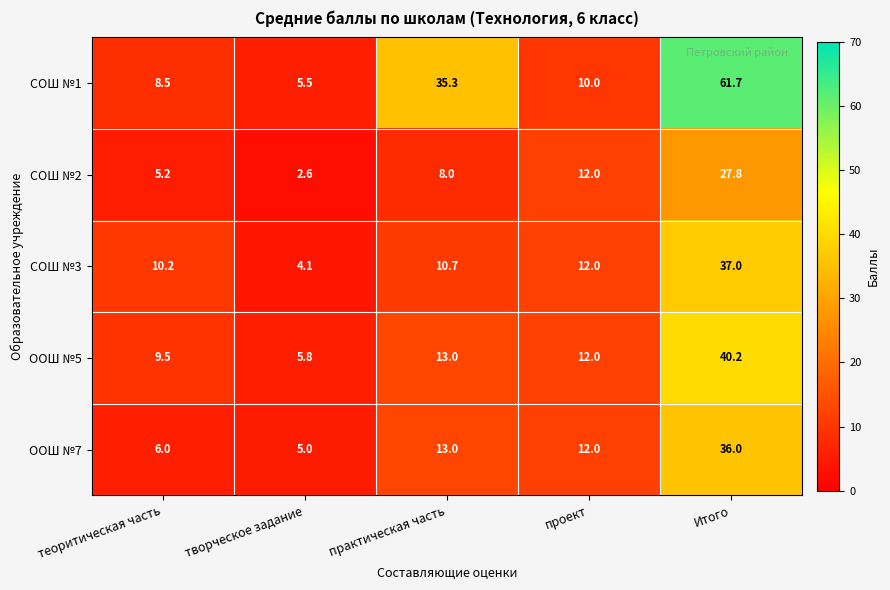

How many categories are shown in the chart?

5